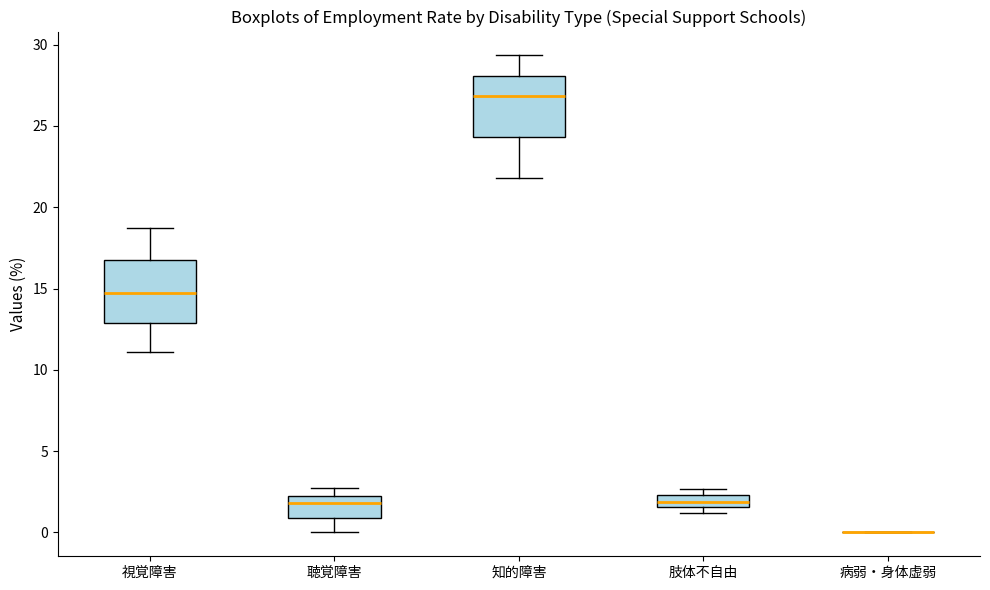

Where does the upper whisker of the box for 視覚障害 end on the y-axis? The values are not printed on the chart, so give them approximately, as read against the axis.

19.0